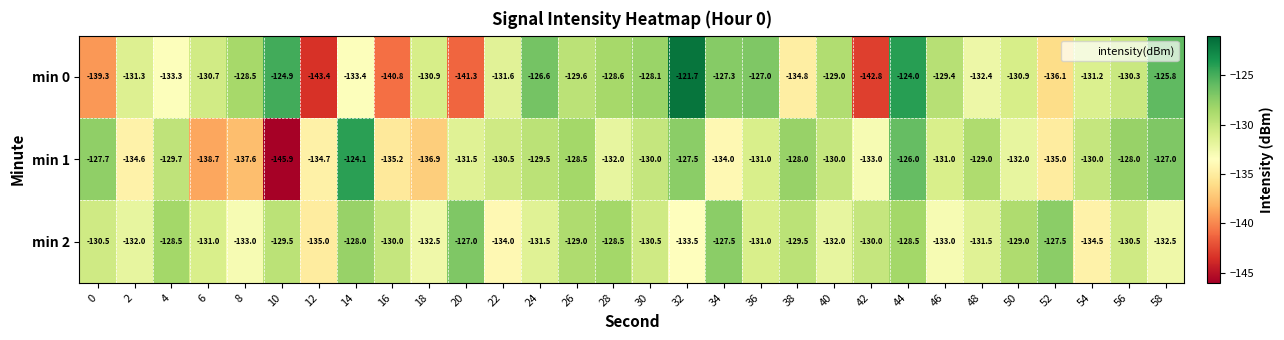

Between 10 and 28, which series saw the biggest shift?

min 1